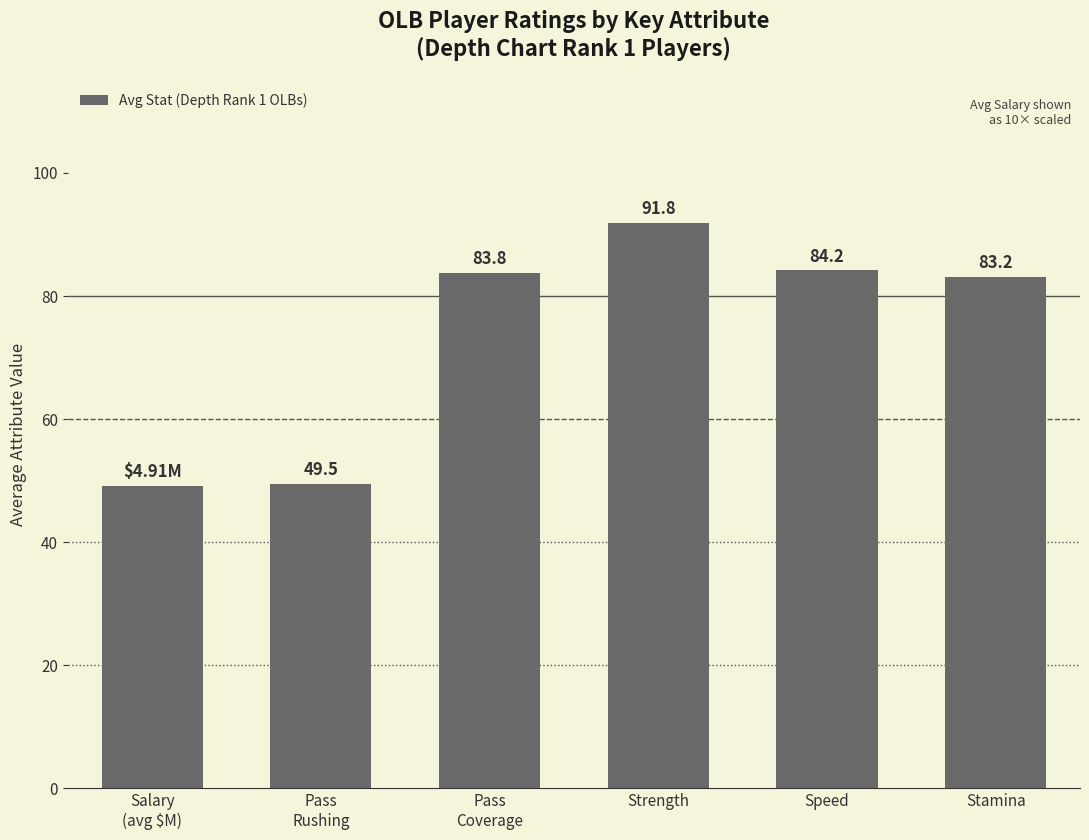

What is the label of the 5th bar from the left?

Speed